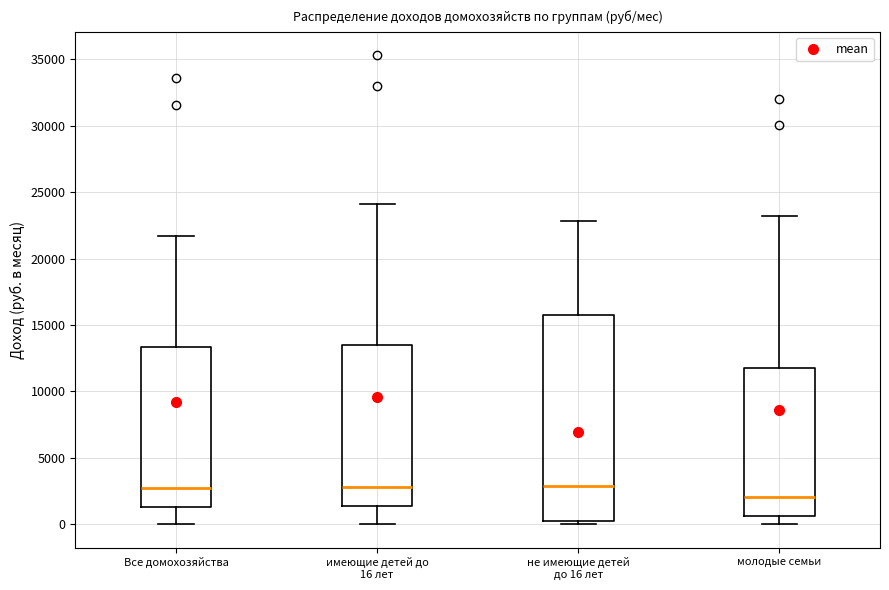

Where does the median line of the box for имеющие детей до 16 лет sit on the y-axis? The values are not printed on the chart, so give them approximately, as read against the axis.

3000